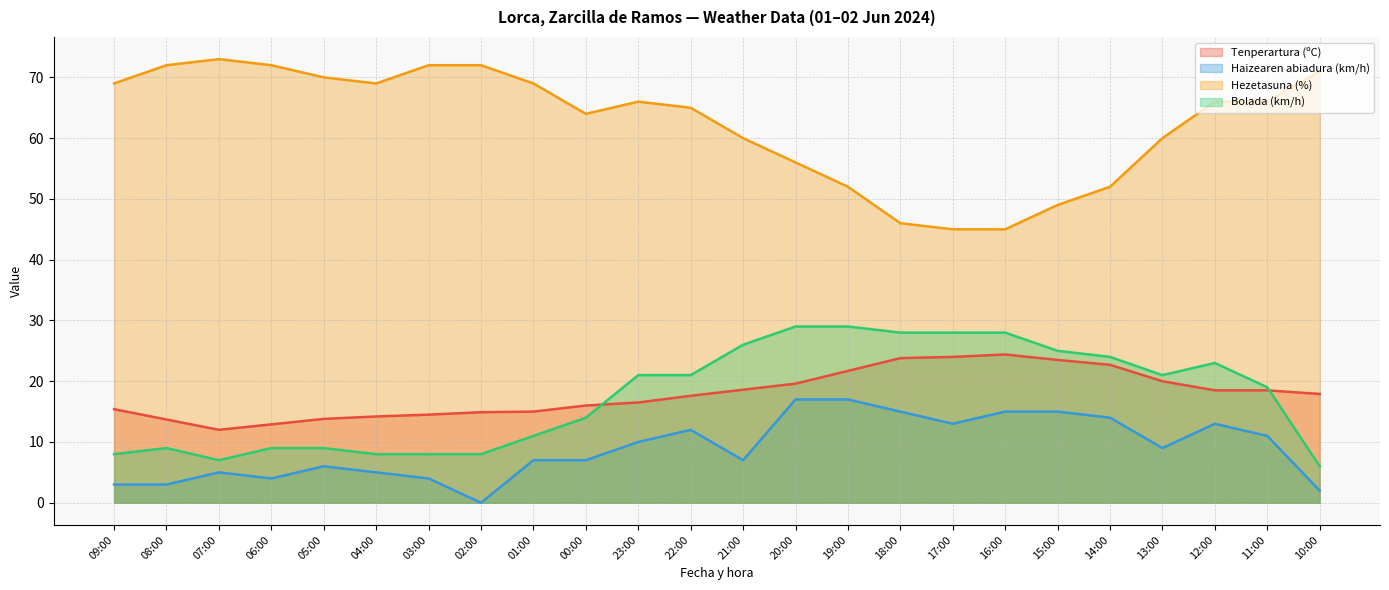

The value of Hezetasuna (%) at 09:00 is 69.0. True or false?

True